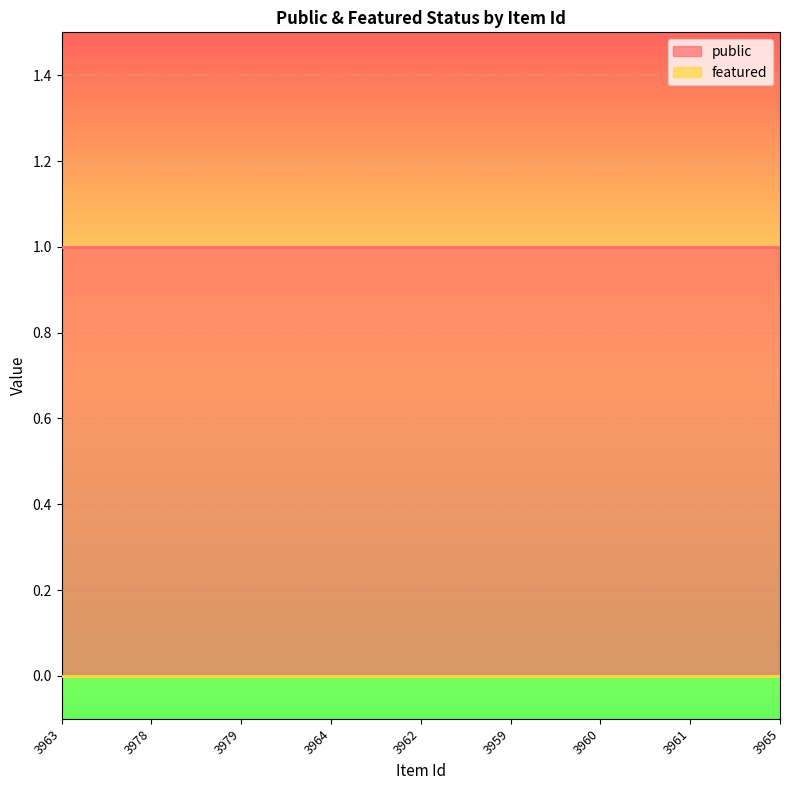

Reading left to right, what are all the values shown in this chart?

public: 1	1	1	1	1	1	1	1	1
featured: 0	0	0	0	0	0	0	0	0